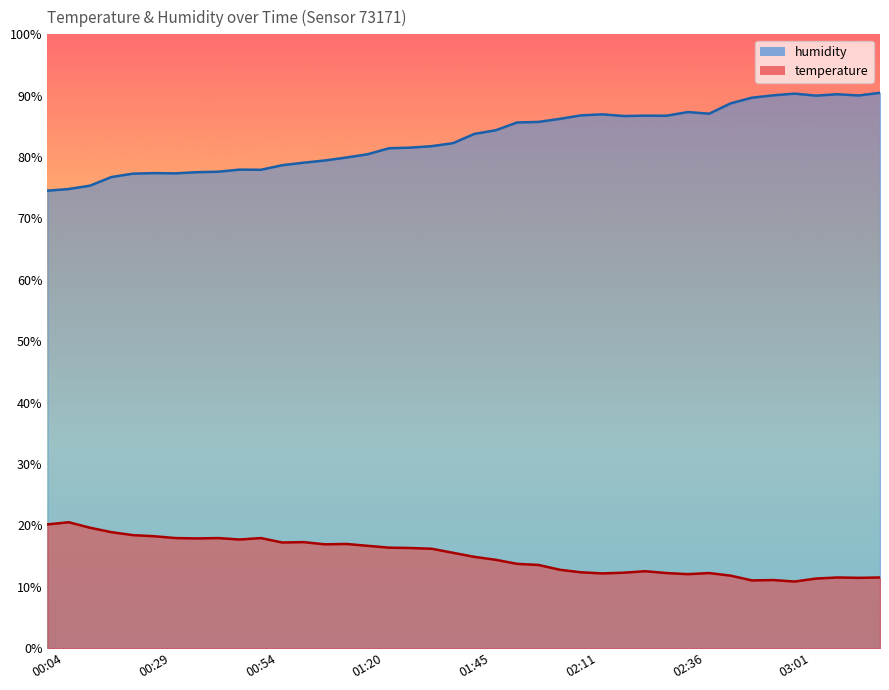

Between 2023-05-11T01:30 and 2023-05-11T02:21, which series saw the biggest shift?

humidity